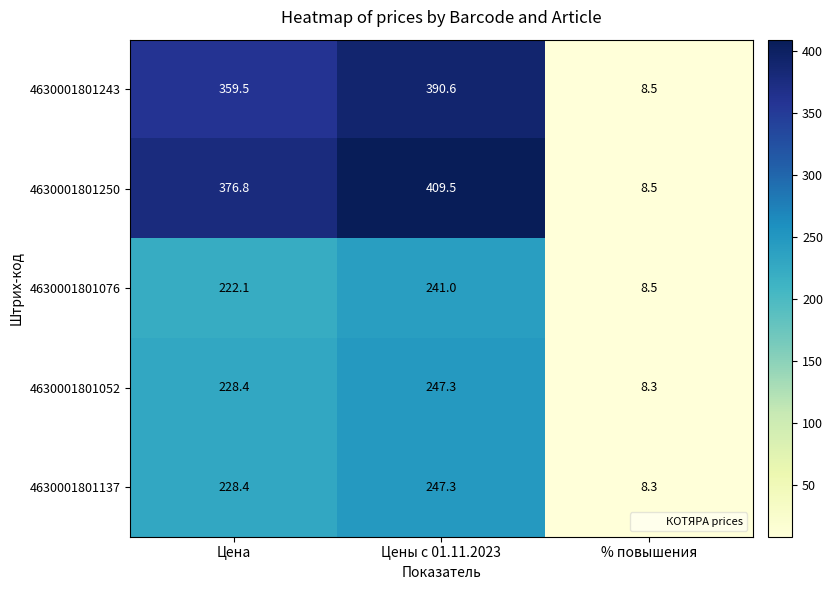

List the labels in order of 4630001801076 value, smallest first.

% повышения, Цена, Цены с 01.11.2023